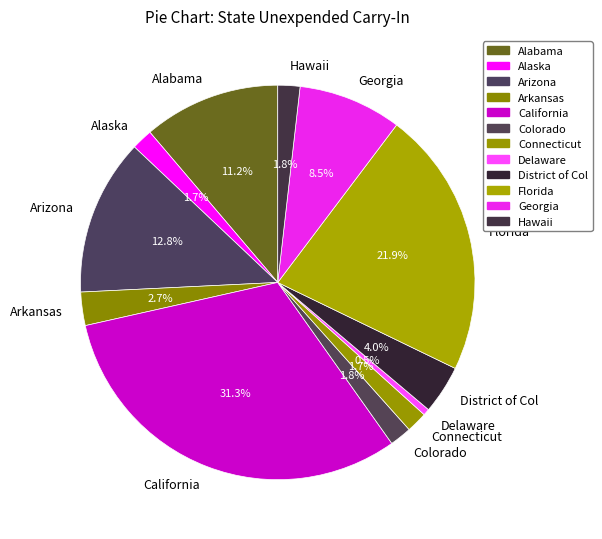

Is the sum of District of Col and Arkansas greater than half?

No